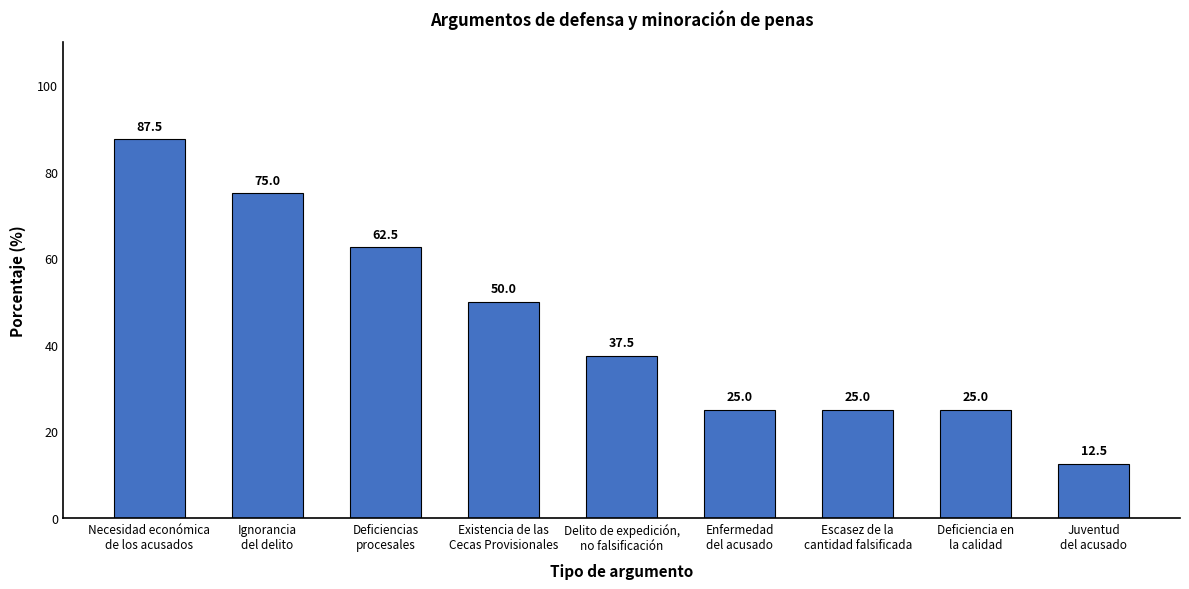

What is the average value?

44.4